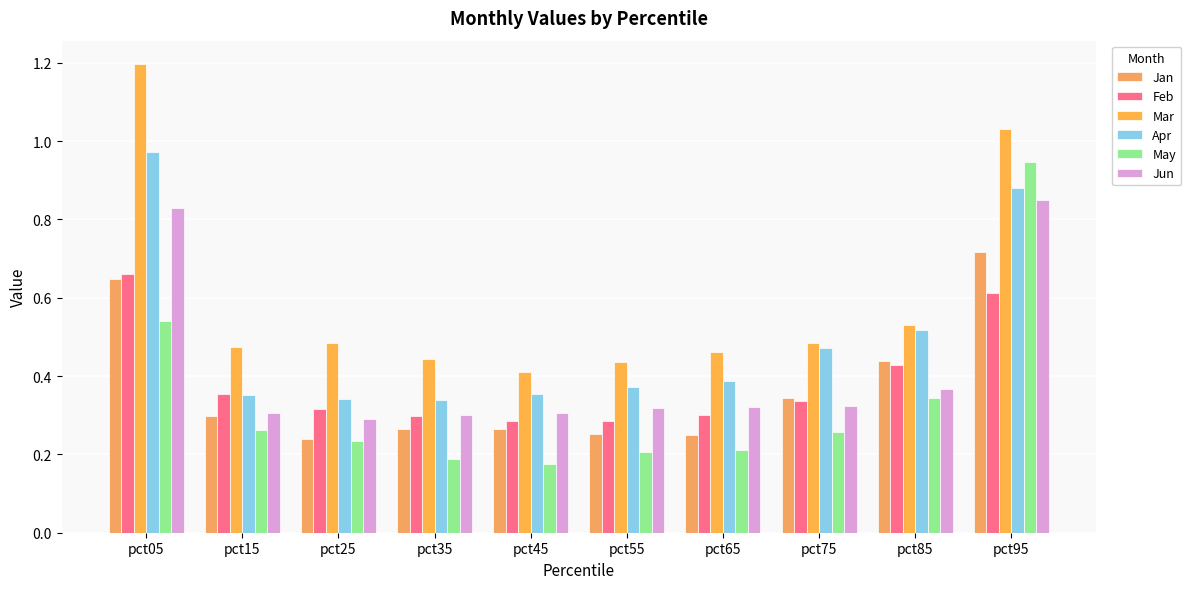

What is the minimum value shown in the chart?

0.2